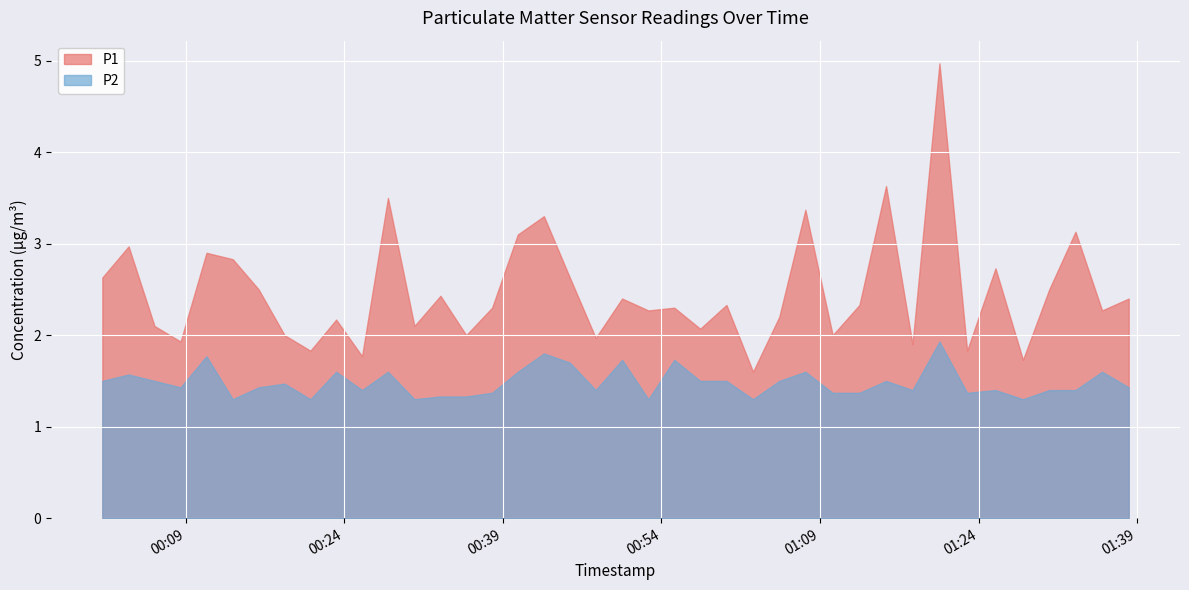

True or false: P1 and P2 intersect in this chart.

False